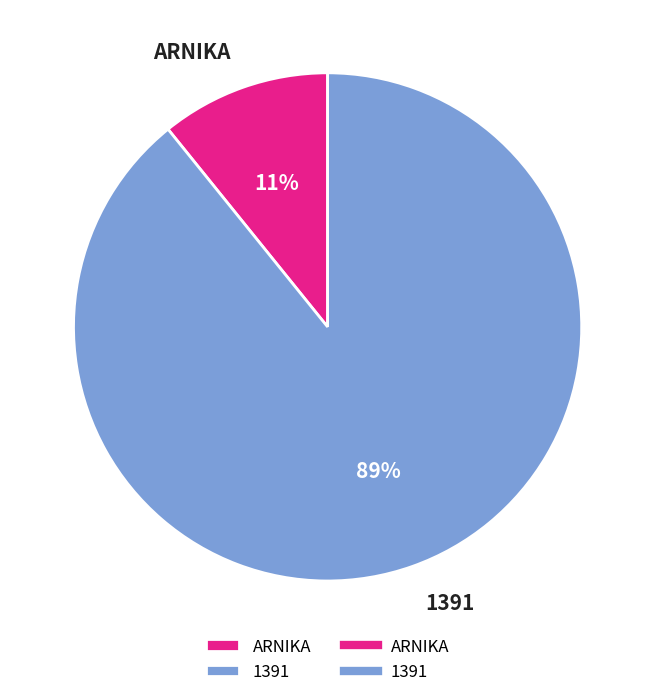

Is it true that 1391 is 95% of the pie?

False